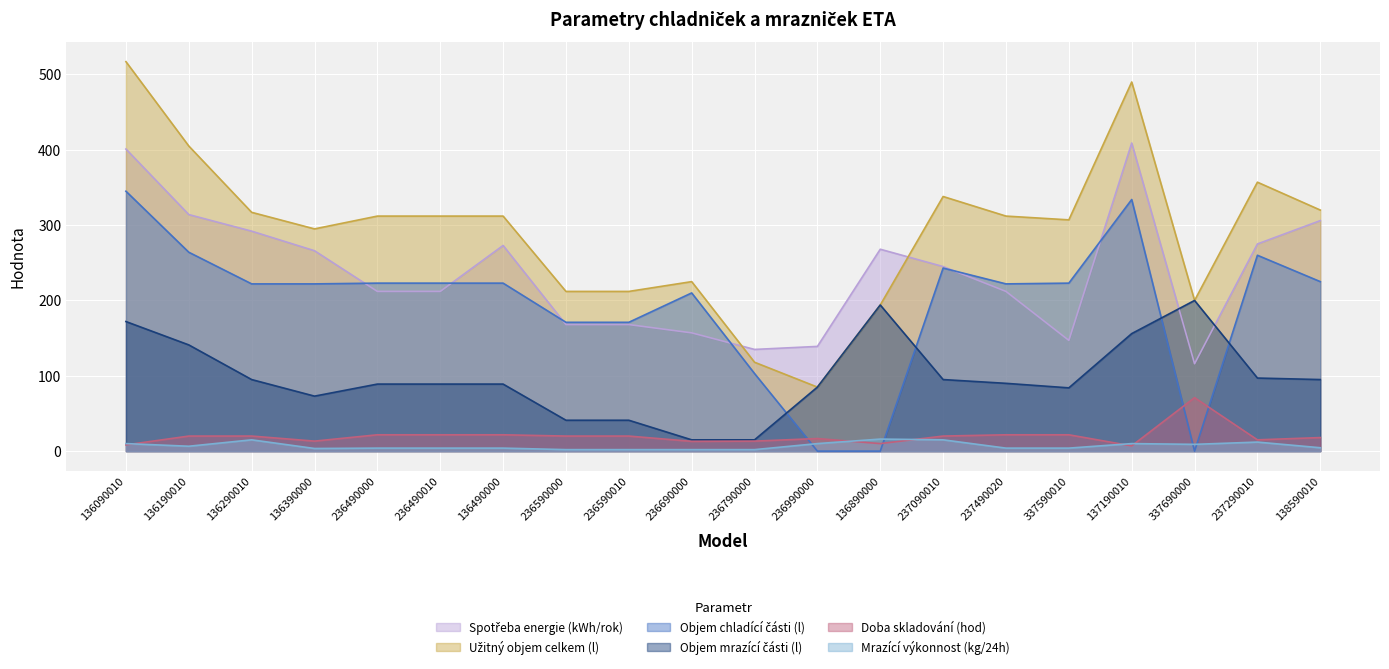

True or false: Objem mrazící části (l) has more than 0 points higher than both neighbors.

True